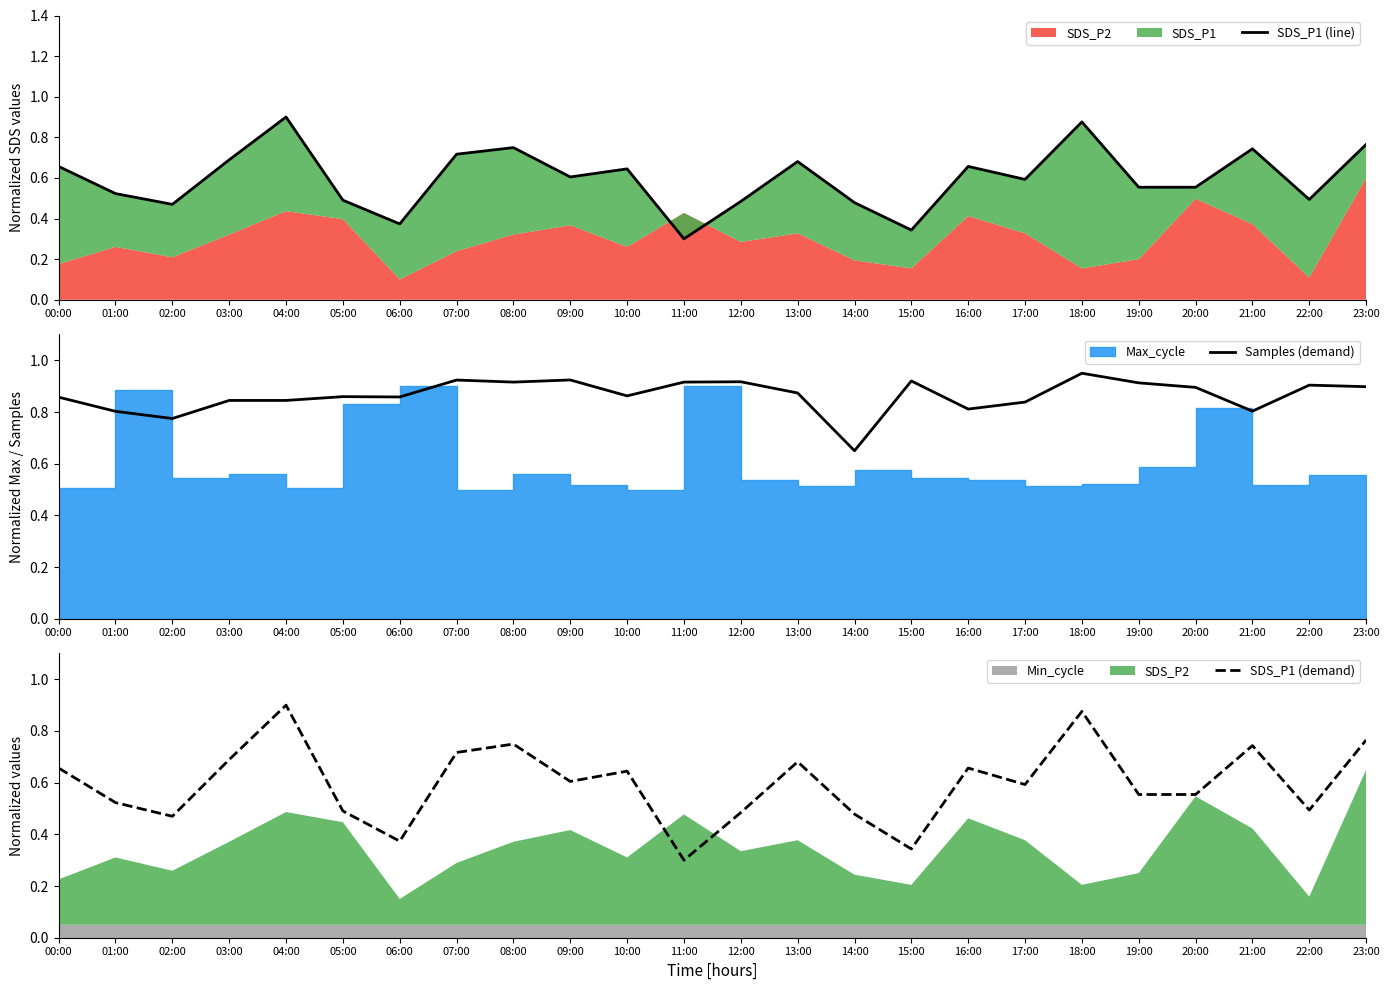

Which series has the largest total across all categories?

Samples (demand)